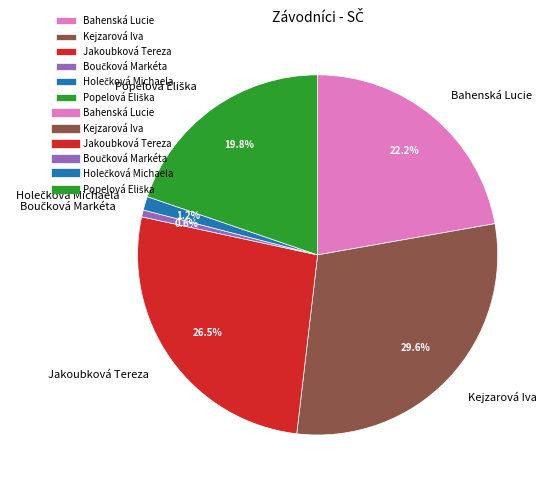

Is there a majority slice in this chart?

No